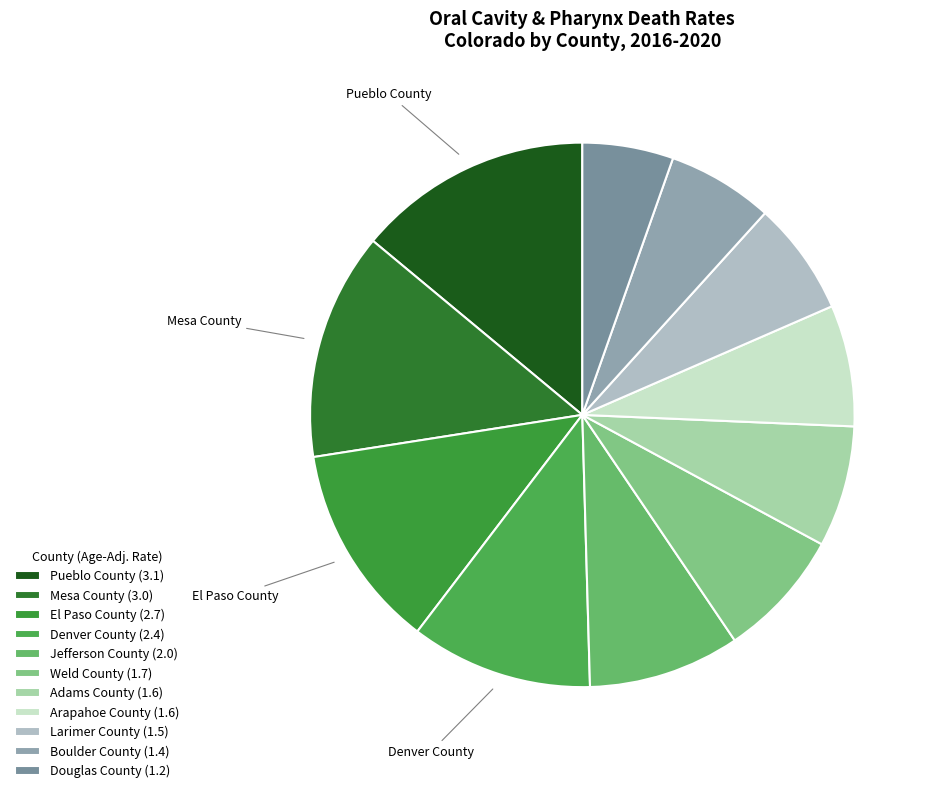

Is there a majority slice in this chart?

No